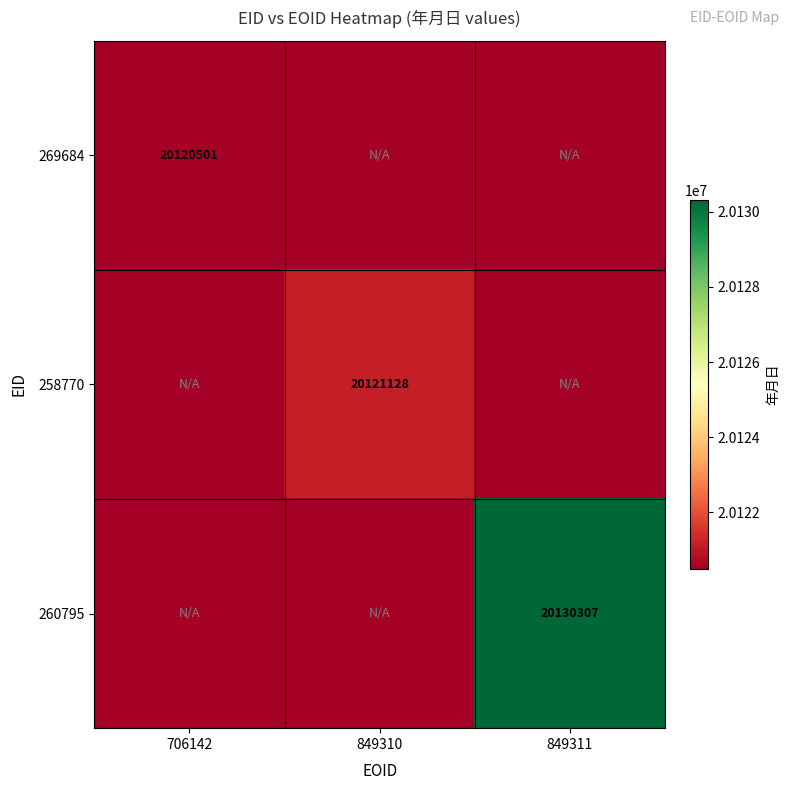

True or false: 260795 has a value of 20130307 at 849311.

True